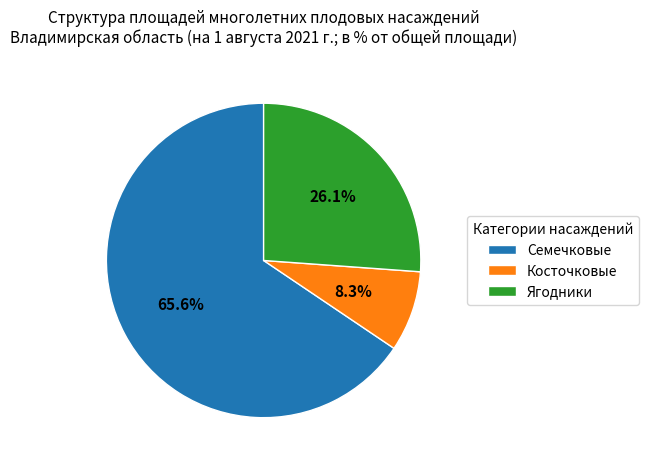

Which slice is the smallest?

Косточковые